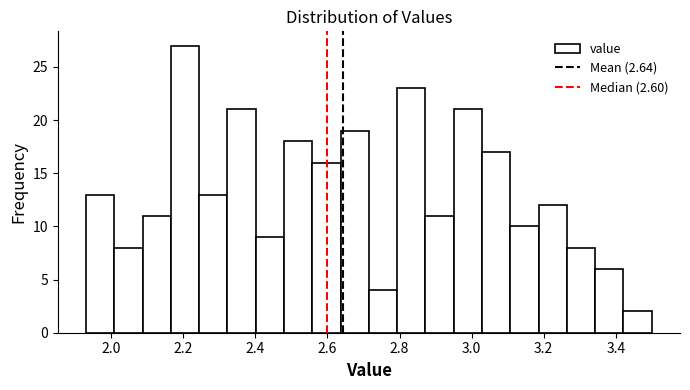

Around what value on the x-axis is the tallest bar? Give the approximate position of its centre, as read against the axis.

2.20